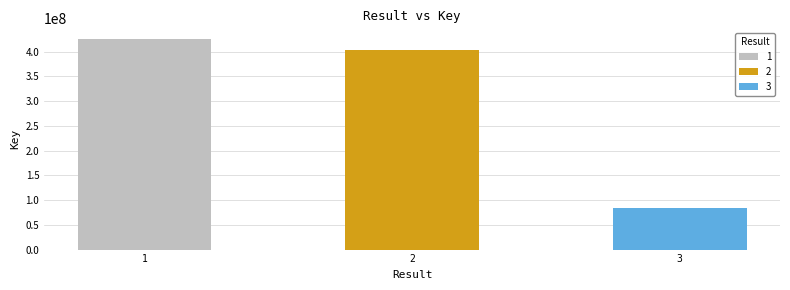

Are the bars horizontal?

No